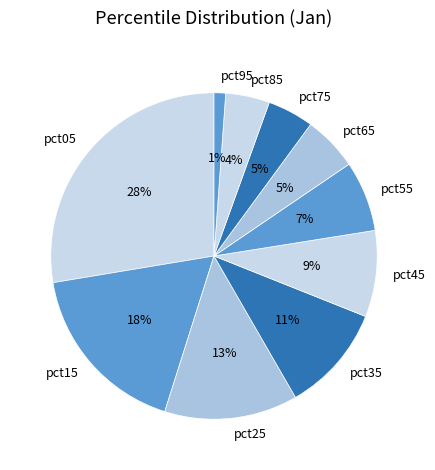

To the nearest percent, what is the difference between the pct75 and pct55 slice percentages?

2%